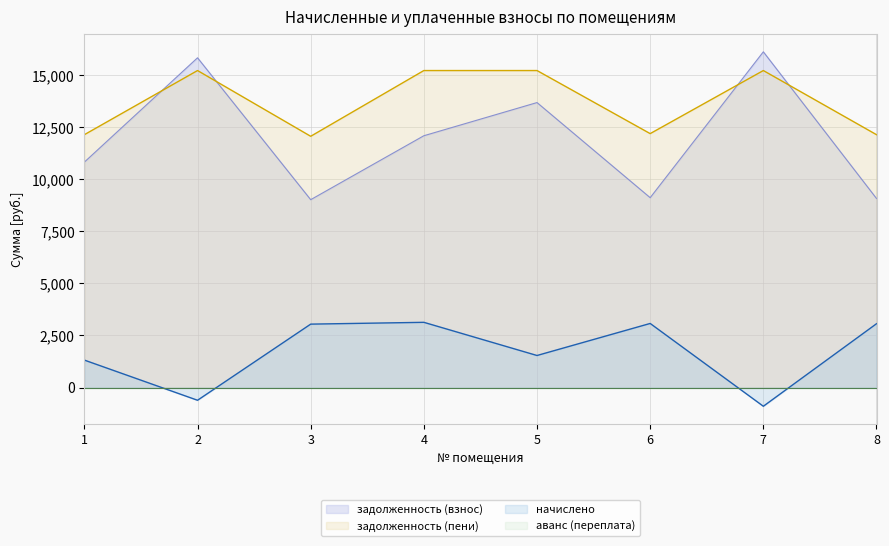

Where is начислено nearest to the value 1116?

1